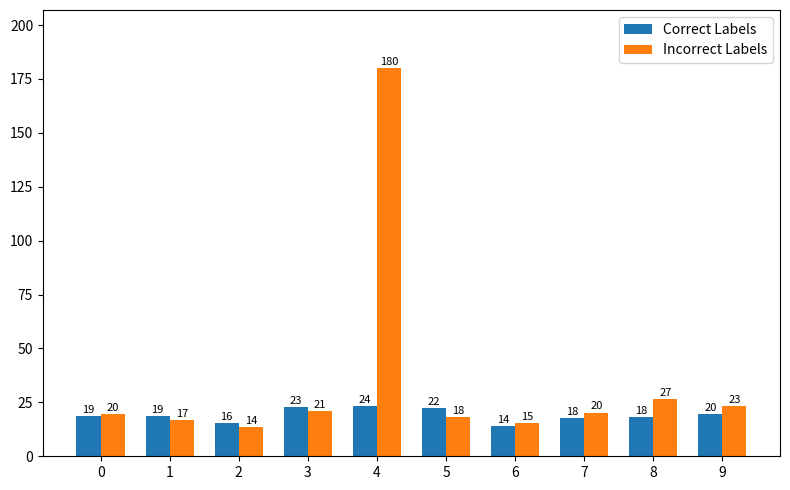

Reading left to right, extract all data points from this chart.

Correct Labels: 0=18.8	1=18.6	2=15.6	3=22.7	4=23.5	5=22.2	6=14.1	7=17.8	8=18.2	9=19.5
Incorrect Labels: 0=19.6	1=17.0	2=13.6	3=20.9	4=180.0	5=18.4	6=15.3	7=20.3	8=26.7	9=23.3